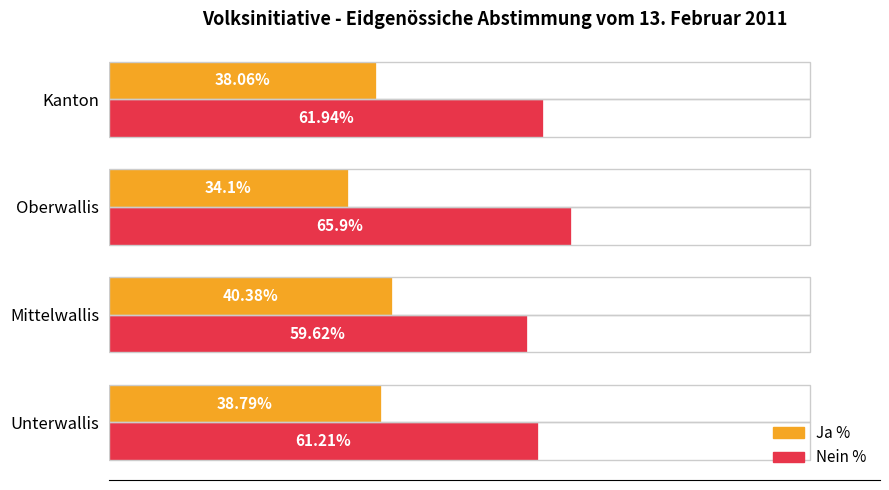

Which category has the lowest value in the Nein % series?

Mittelwallis